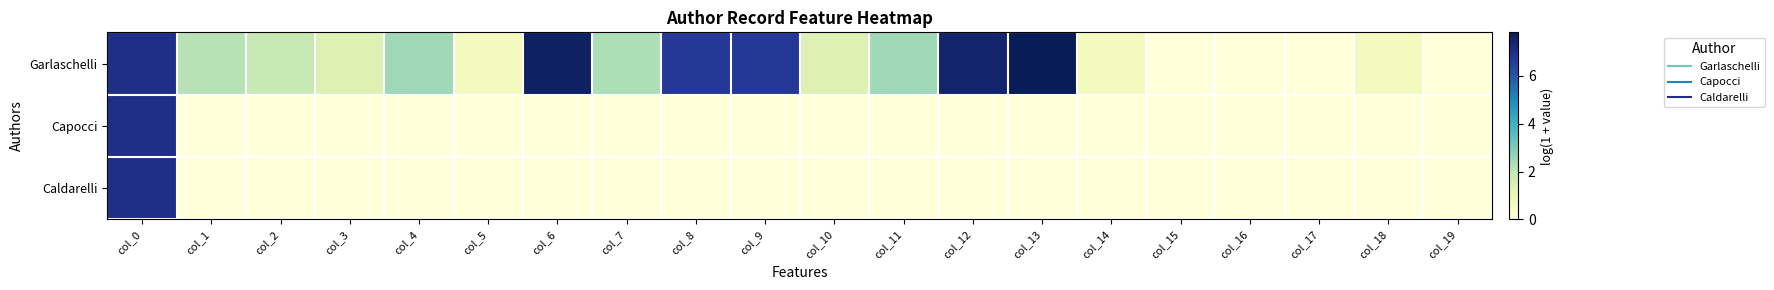

Rank the series at col_7 from lowest to highest value.

Capocci, Caldarelli, Garlaschelli